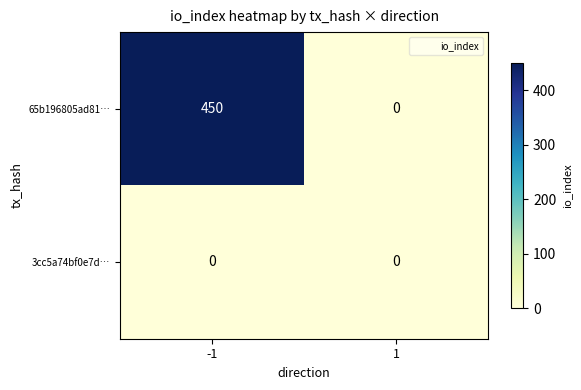

What is the highest value of the 65b196805ad81… series?

450